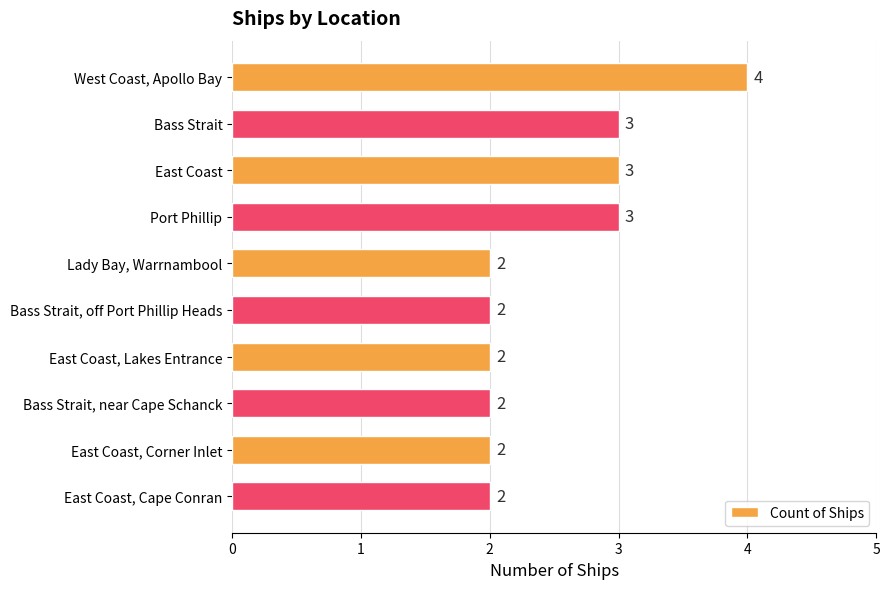

Count the values in the range 2 to 3.

9